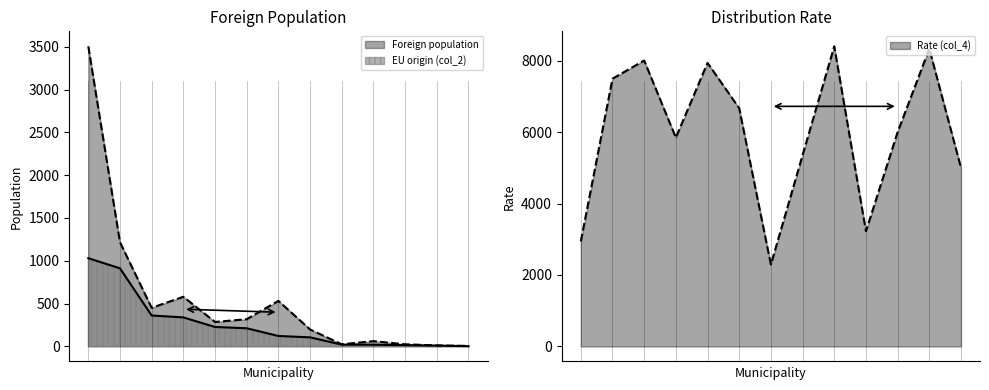

Reading left to right, transcribe all the data shown in this chart.

Foreign population: Tortosa=3504	Ametlla de Mar=1217	Ampolla=451	Deltebre=580	Camarles=286	Perelló=318	Roquetes=532	Aldea=198	Tivenys=25	Xerta=62	Aldover=25	Alfara de Carles=12	Other municipalities=6
EU origin (col_2): Tortosa=1030	Ametlla de Mar=912	Ampolla=361	Deltebre=339	Camarles=227	Perelló=212	Roquetes=122	Aldea=106	Tivenys=21	Xerta=20	Aldover=15	Alfara de Carles=10	Other municipalities=3
Rate (col_4): Tortosa=2939	Ametlla de Mar=7494	Ampolla=8004	Deltebre=5845	Camarles=7937	Perelló=6667	Roquetes=2293	Aldea=5354	Tivenys=8400	Xerta=3226	Aldover=6000	Alfara de Carles=8333	Other municipalities=5000